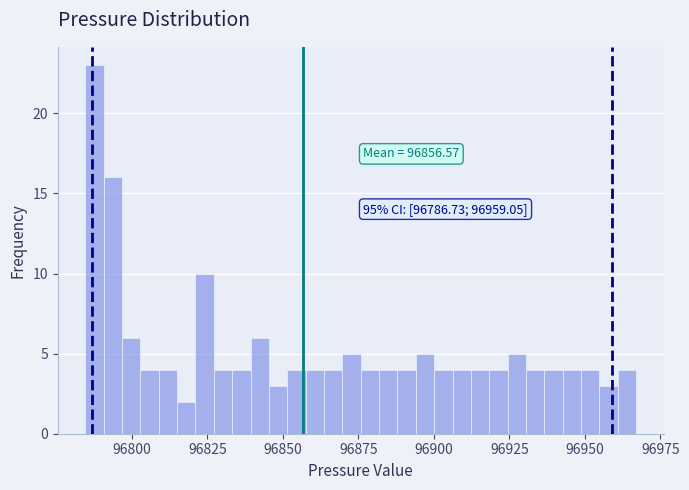

Around what value on the x-axis is the tallest bar? Give the approximate position of its centre, as read against the axis.

96790